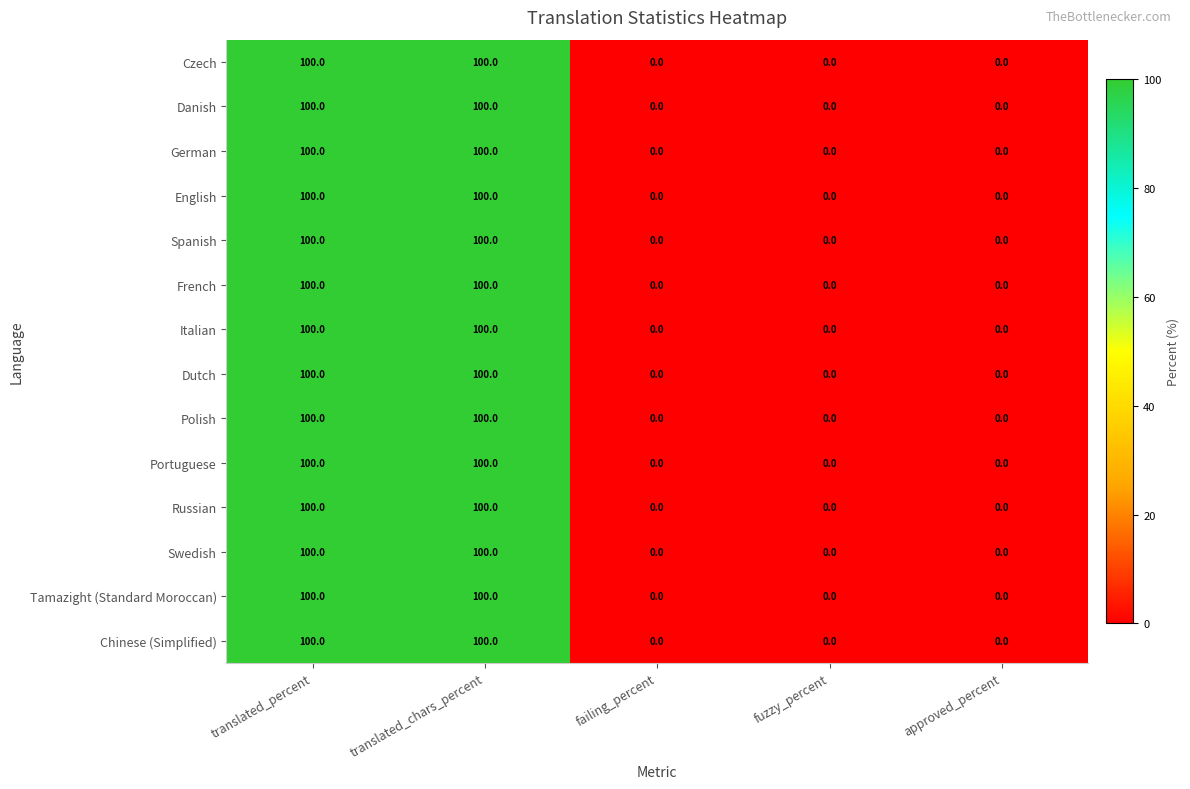

What is the average value of the Swedish series?

40